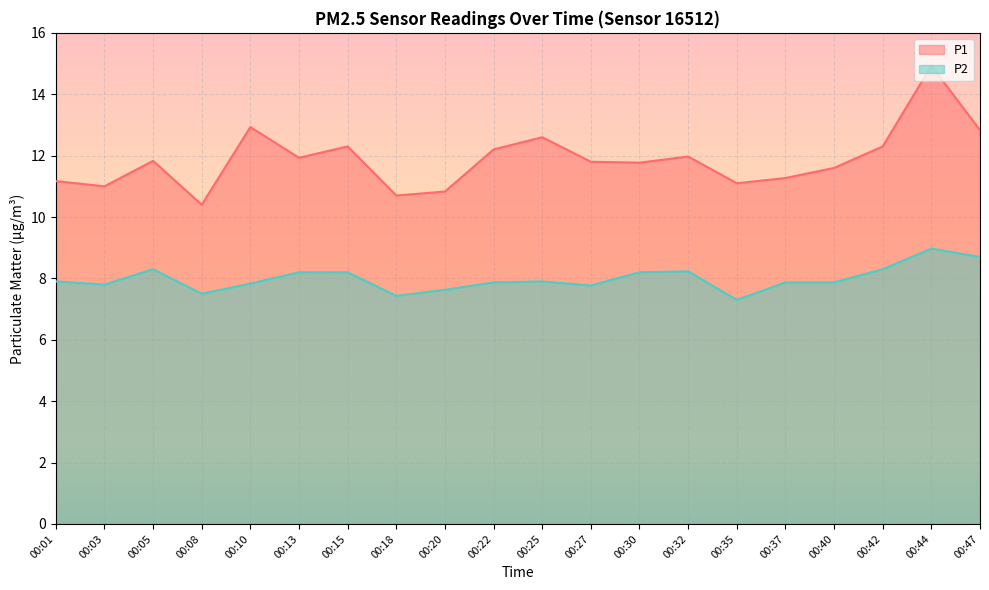

True or false: P1 and P2 intersect in this chart.

False